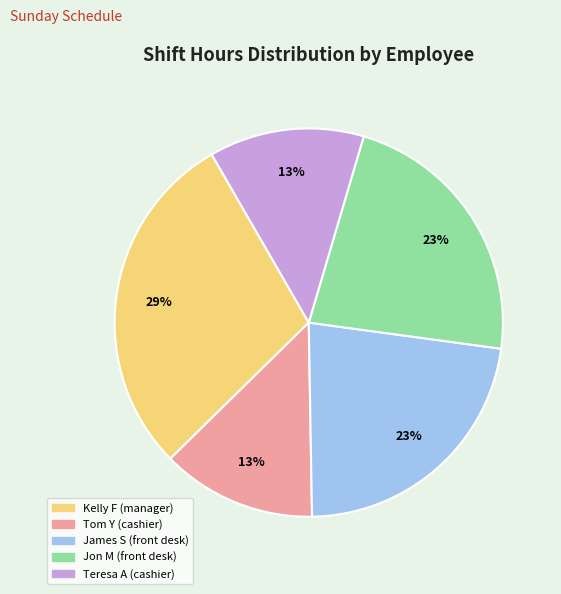

True or false: Teresa A (cashier) accounts for 8% of the total.

False